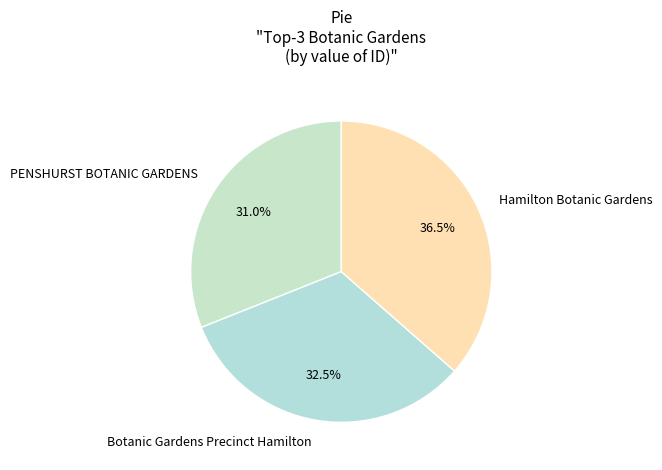

Which has a higher value, PENSHURST BOTANIC GARDENS or Hamilton Botanic Gardens?

Hamilton Botanic Gardens